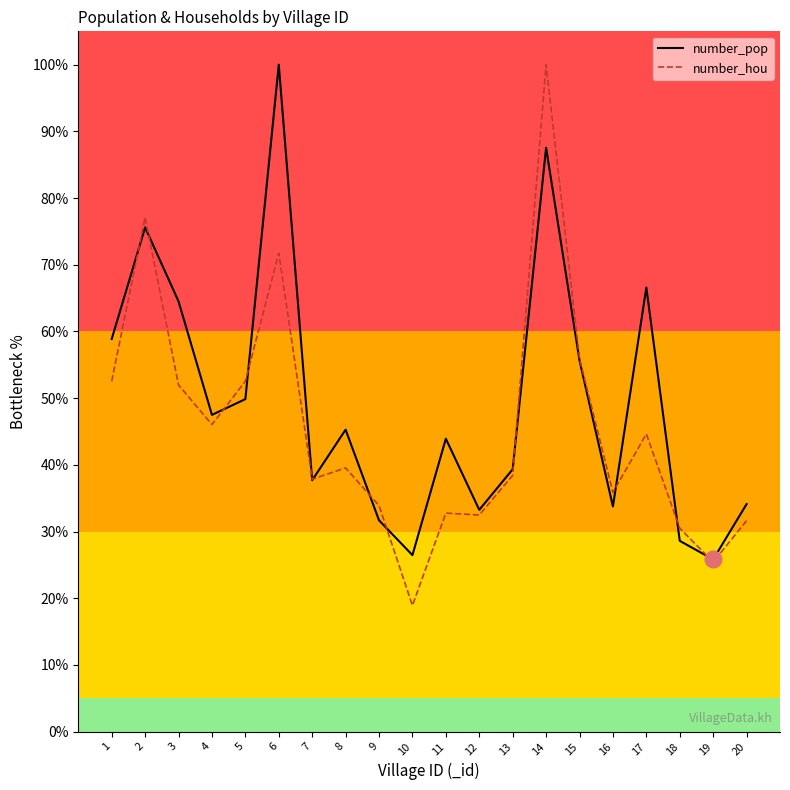

At which category does number_hou reach its first local peak?

2